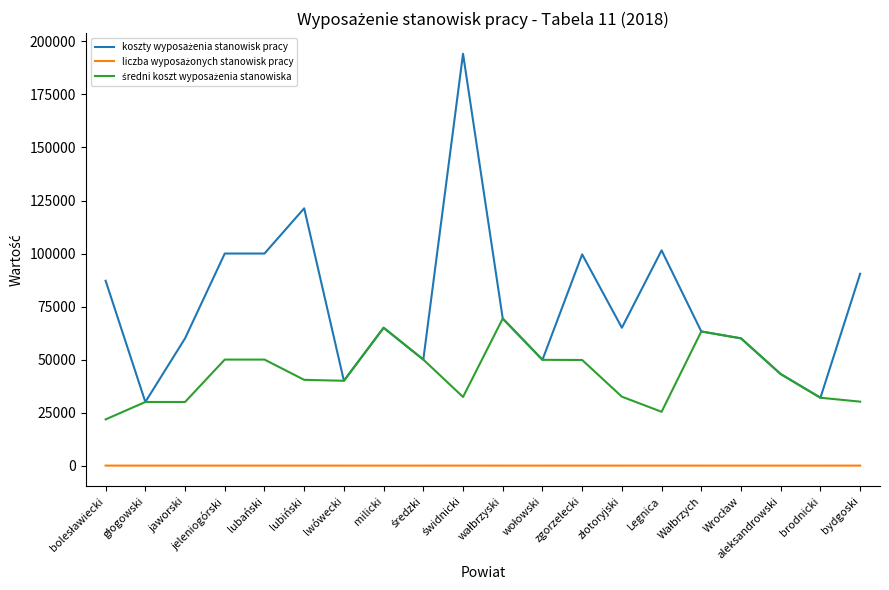

How many lines are shown in the chart?

3